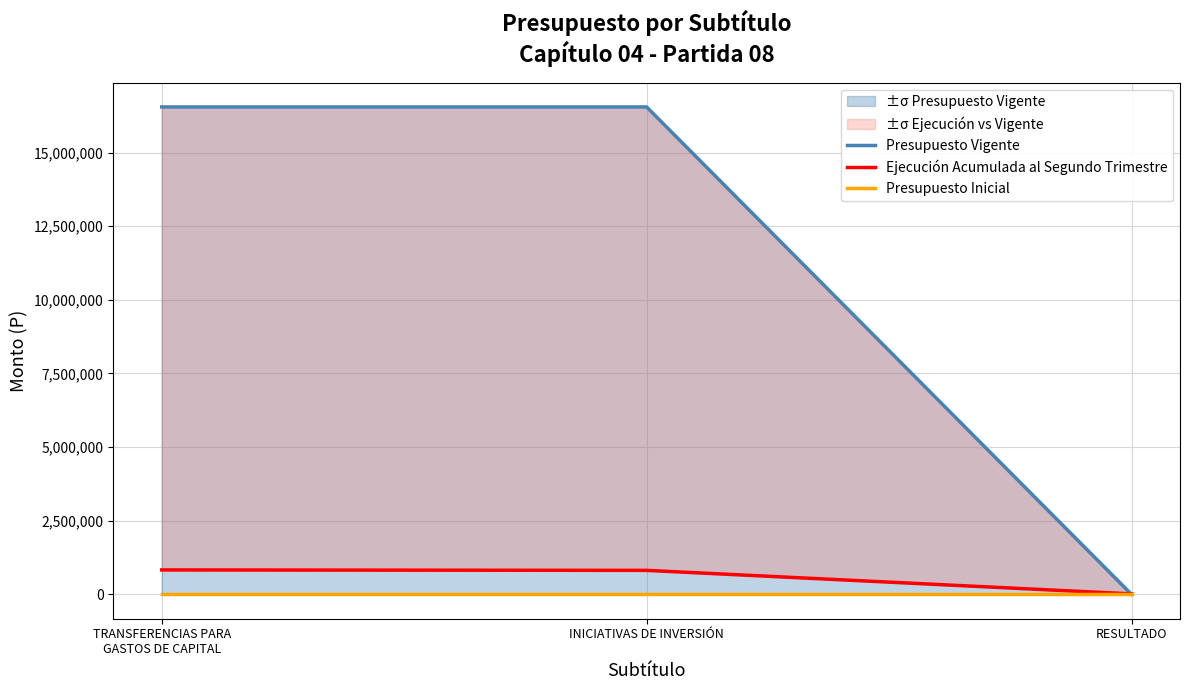

At which label does Presupuesto Inicial reach its peak?

TRANSFERENCIAS PARA
GASTOS DE CAPITAL